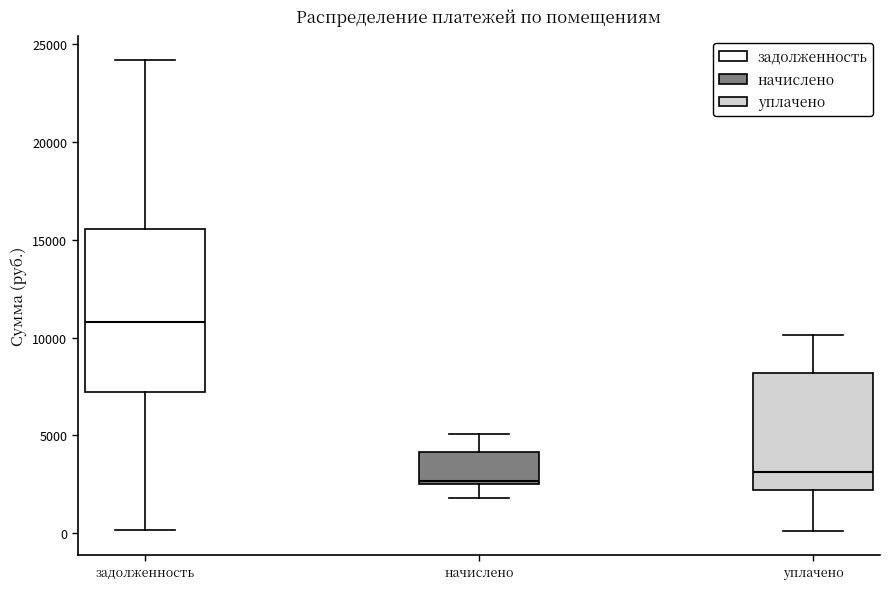

Reading left to right, read every box against the y-axis: the position of its median line, the range the box covers, and the ends of its whiskers. The values are not printed on the chart, so give them approximately, as read against the axis.

задолженность: median 11000, box 7000 to 15500, whiskers 0 to 24000
начислено: median 2500 (just above the box's lower edge), box 2500 to 4000, whiskers 2000 to 5000
уплачено: median 3000, box 2000 to 8000, whiskers 0 to 10000